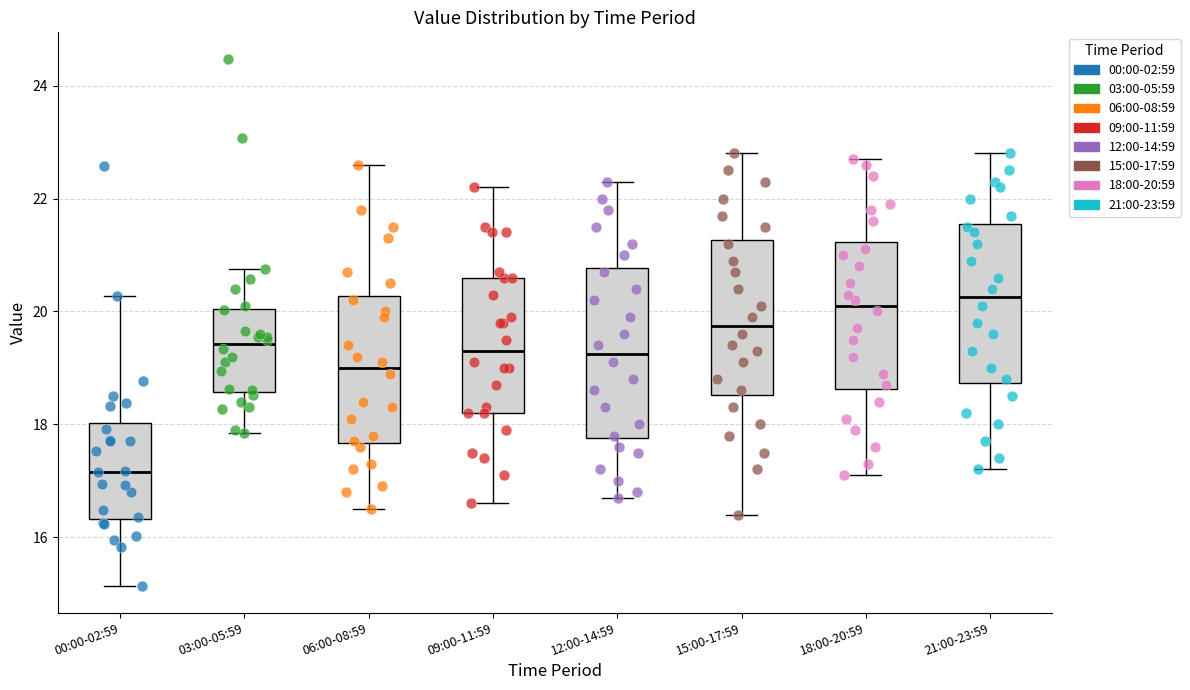

Where does the median line of the box for 12:00-14:59 sit on the y-axis? The values are not printed on the chart, so give them approximately, as read against the axis.

19.2